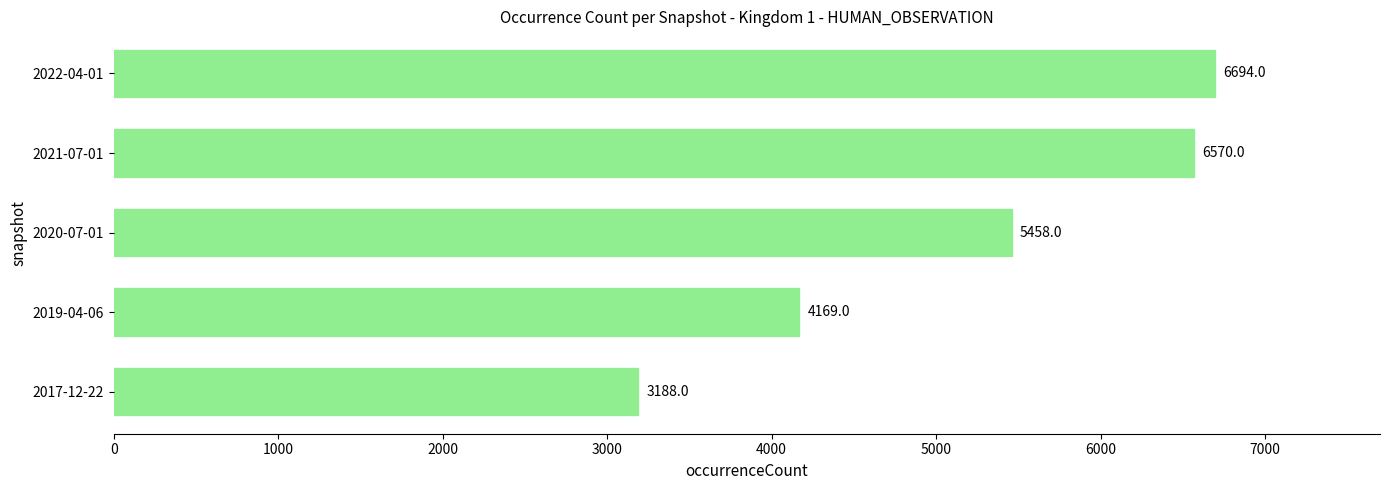

How many data points are less than 5458?

2